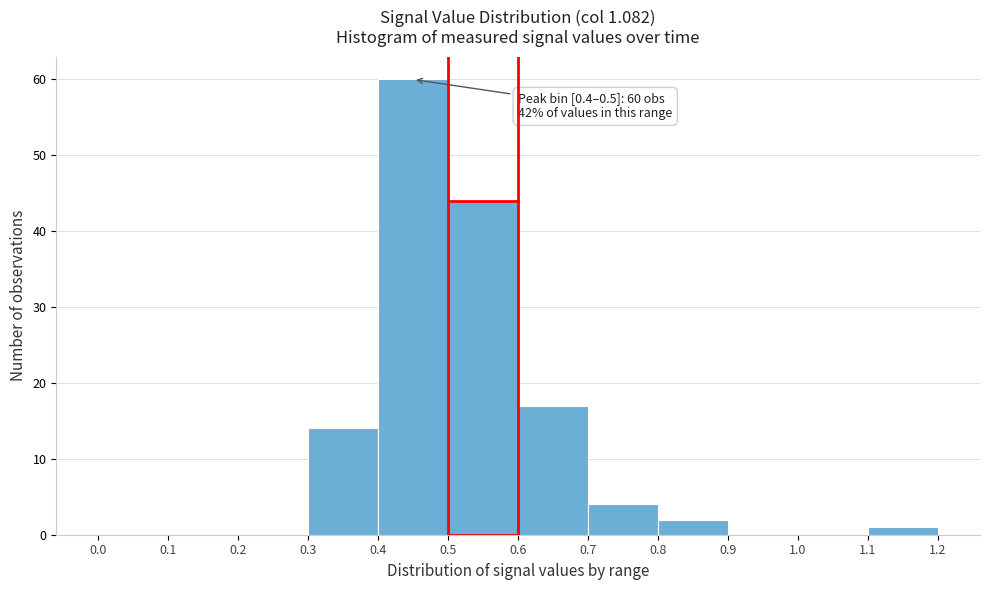

Which range on the x-axis has the tallest bar?

0.4 to 0.5